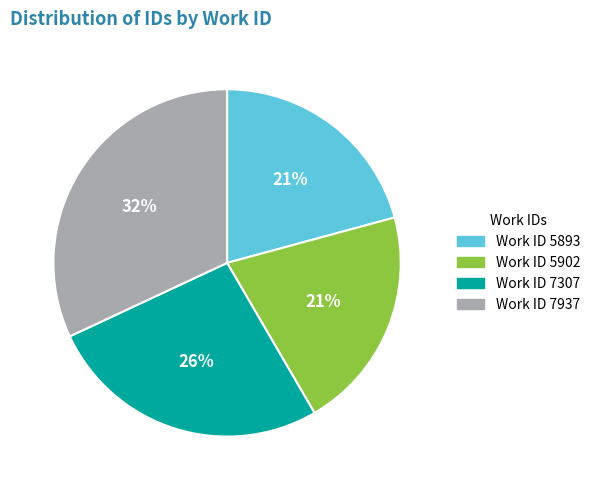

Do Work ID 7307 and Work ID 5902 together represent more than half of the pie?

No